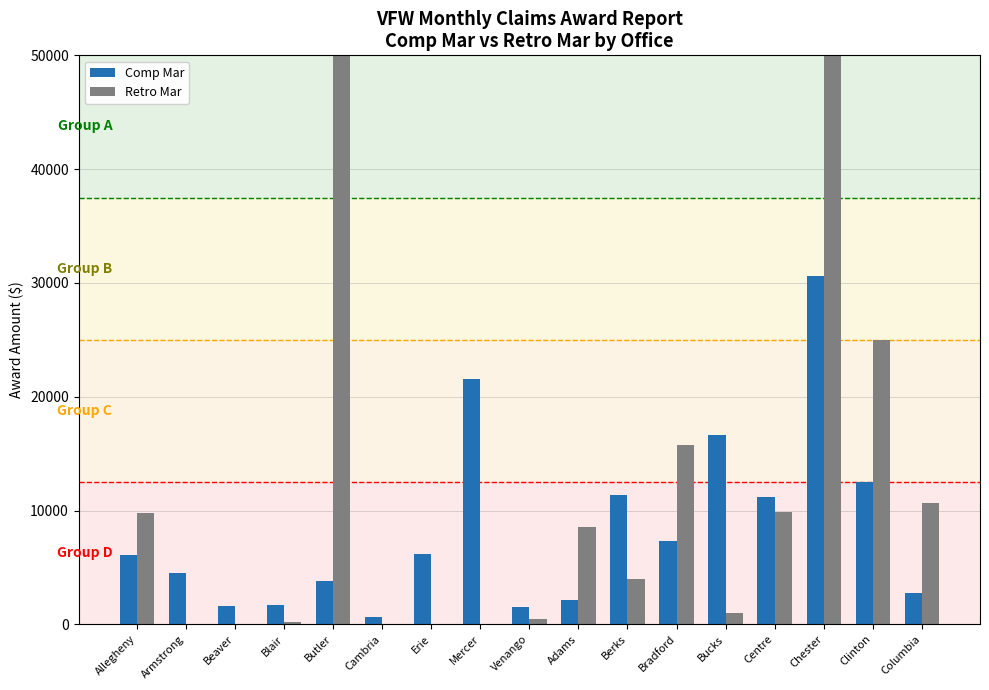

How many bars are there in total?

34